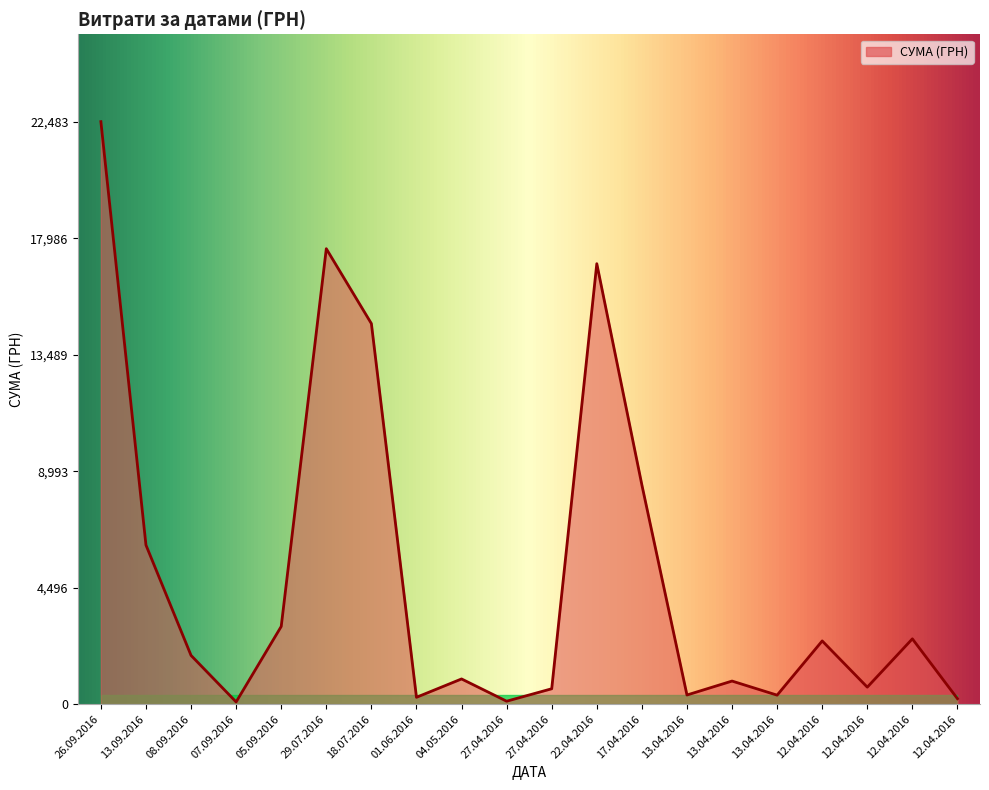

What is the label of the 11th point from the right?

27.04.2016